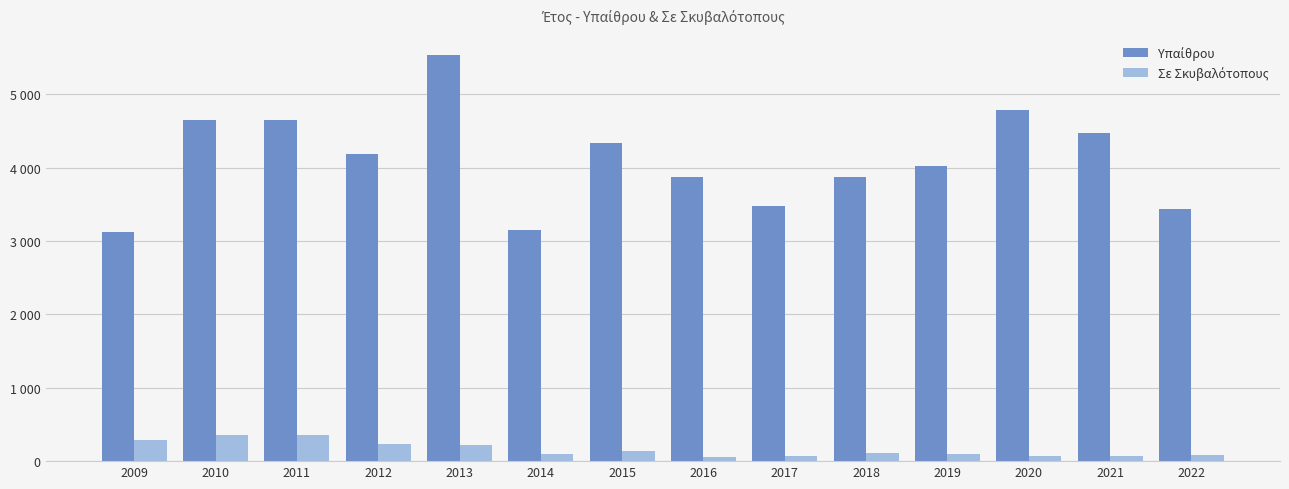

At how many categories does at least one series exceed 704?

14